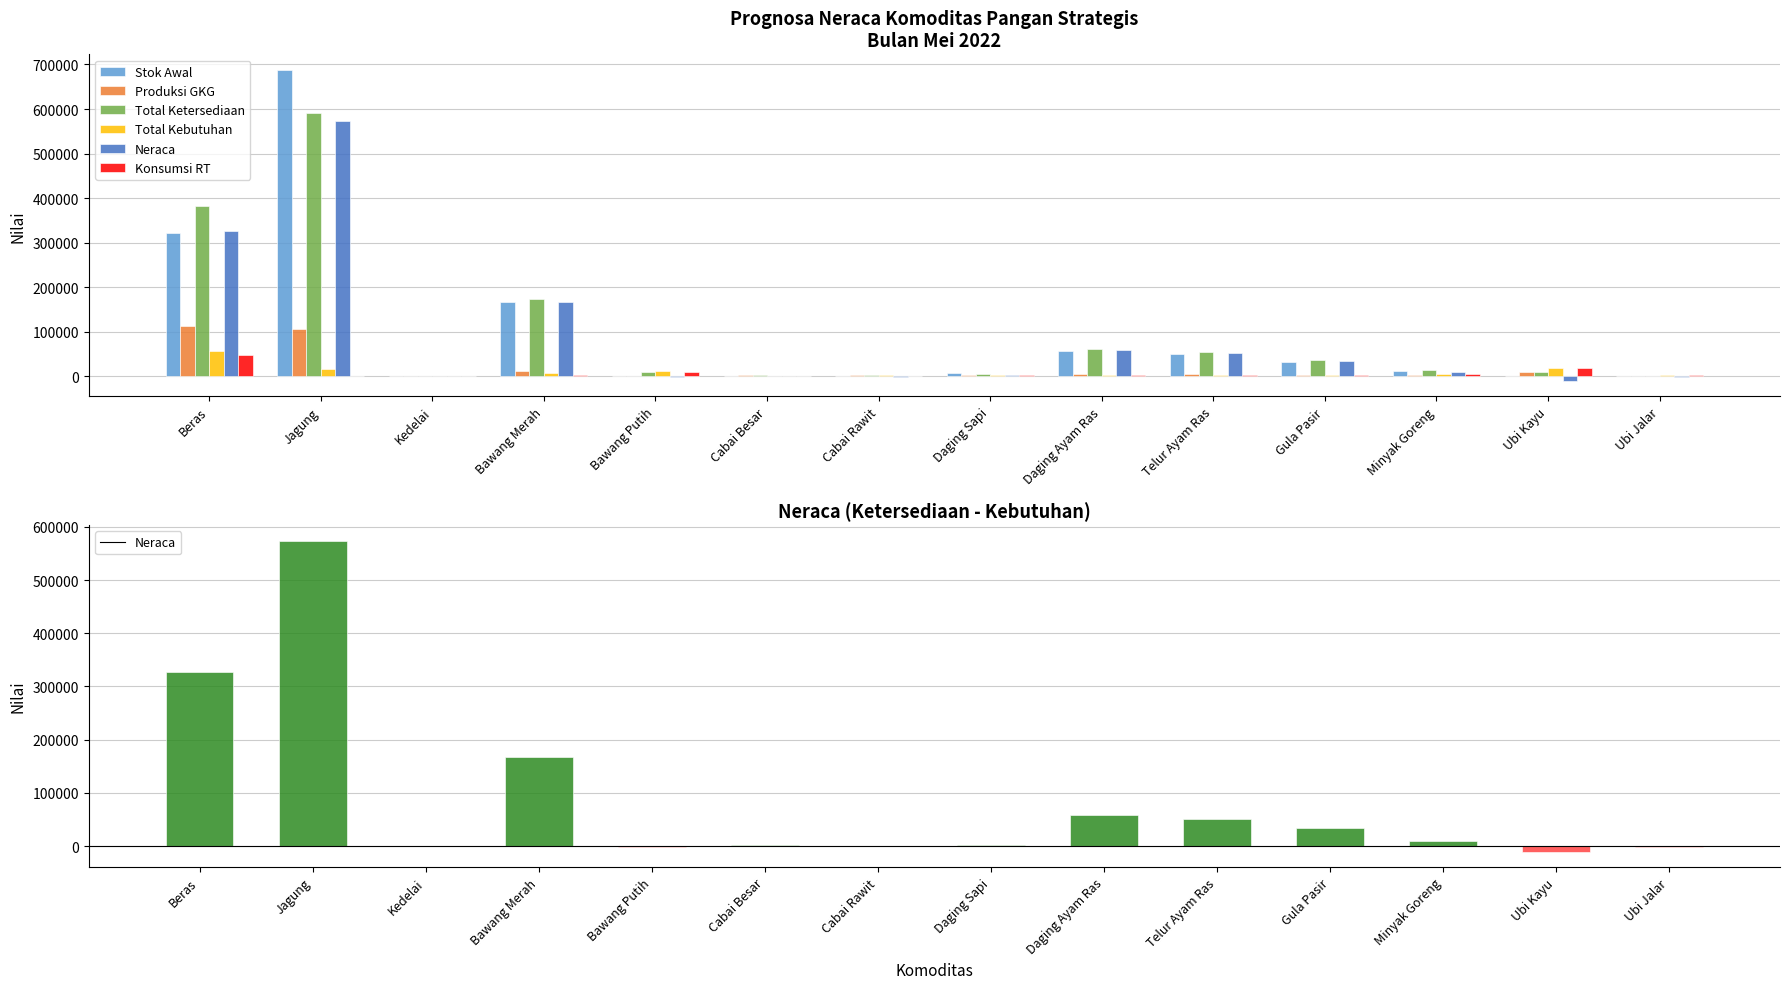

Reading left to right, transcribe all the data shown in this chart.

Stok Awal: Beras=321252.7	Jagung=687898.0	Kedelai=0.0	Bawang Merah=166606.0	Bawang Putih=0.0	Cabai Besar=0.0	Cabai Rawit=0.0	Daging Sapi=7107.8	Daging Ayam Ras=56417.2	Telur Ayam Ras=49414.0	Gula Pasir=32948.4	Minyak Goreng=10772.7	Ubi Kayu=0.0	Ubi Jalar=0.0
Produksi GKG: Beras=112683.0	Jagung=106385.0	Kedelai=14.0	Bawang Merah=11920.0	Bawang Putih=72.0	Cabai Besar=2105.1	Cabai Rawit=2386.2	Daging Sapi=1859.0	Daging Ayam Ras=4079.0	Telur Ayam Ras=5499.0	Gula Pasir=3350.0	Minyak Goreng=3726.0	Ubi Kayu=9384.0	Ubi Jalar=1353.0
Total Ketersediaan: Beras=383360.3	Jagung=590794.7	Kedelai=13.3	Bawang Merah=173642.0	Bawang Putih=10271.9	Cabai Besar=2105.1	Cabai Rawit=1929.2	Daging Sapi=5719.9	Daging Ayam Ras=60496.2	Telur Ayam Ras=54913.0	Gula Pasir=36298.4	Minyak Goreng=14498.7	Ubi Kayu=8862.0	Ubi Jalar=1191.0
Total Kebutuhan: Beras=56892.4	Jagung=16559.0	Kedelai=301.3	Bawang Merah=7232.7	Bawang Putih=12377.5	Cabai Besar=845.9	Cabai Rawit=2450.6	Daging Sapi=3752.9	Daging Ayam Ras=2491.9	Telur Ayam Ras=3259.1	Gula Pasir=2858.6	Minyak Goreng=4285.9	Ubi Kayu=19198.0	Ubi Jalar=2544.0
Neraca: Beras=326468.0	Jagung=574235.8	Kedelai=-288.0	Bawang Merah=166409.4	Bawang Putih=-2105.6	Cabai Besar=1259.2	Cabai Rawit=-521.4	Daging Sapi=1967.0	Daging Ayam Ras=58004.2	Telur Ayam Ras=51653.9	Gula Pasir=33439.8	Minyak Goreng=10212.7	Ubi Kayu=-10336.0	Ubi Jalar=-1353.0
Konsumsi RT: Beras=46864.0	Jagung=217.7	Kedelai=301.1	Bawang Merah=1956.0	Bawang Putih=10152.7	Cabai Besar=492.2	Cabai Rawit=1541.3	Daging Sapi=3752.9	Daging Ayam Ras=2491.9	Telur Ayam Ras=3259.1	Gula Pasir=2858.6	Minyak Goreng=4285.9	Ubi Kayu=18930.0	Ubi Jalar=2509.0